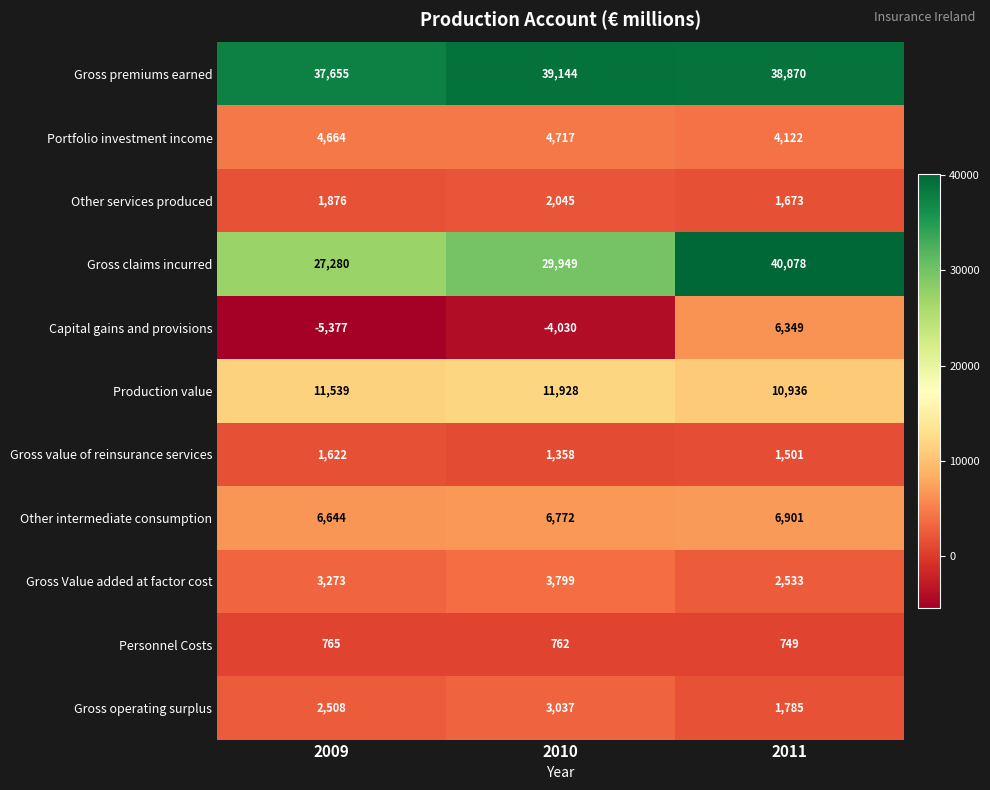

The Other intermediate consumption series shows 6772 at 2010. True or false?

True